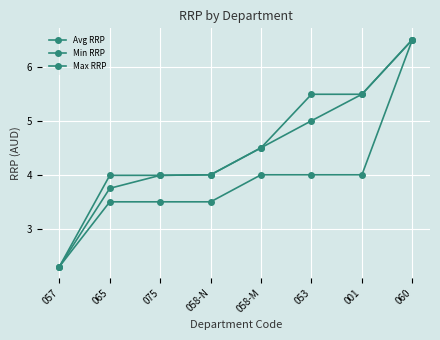

At 058-N, list the series in order from largest to smallest.

Avg RRP, Max RRP, Min RRP